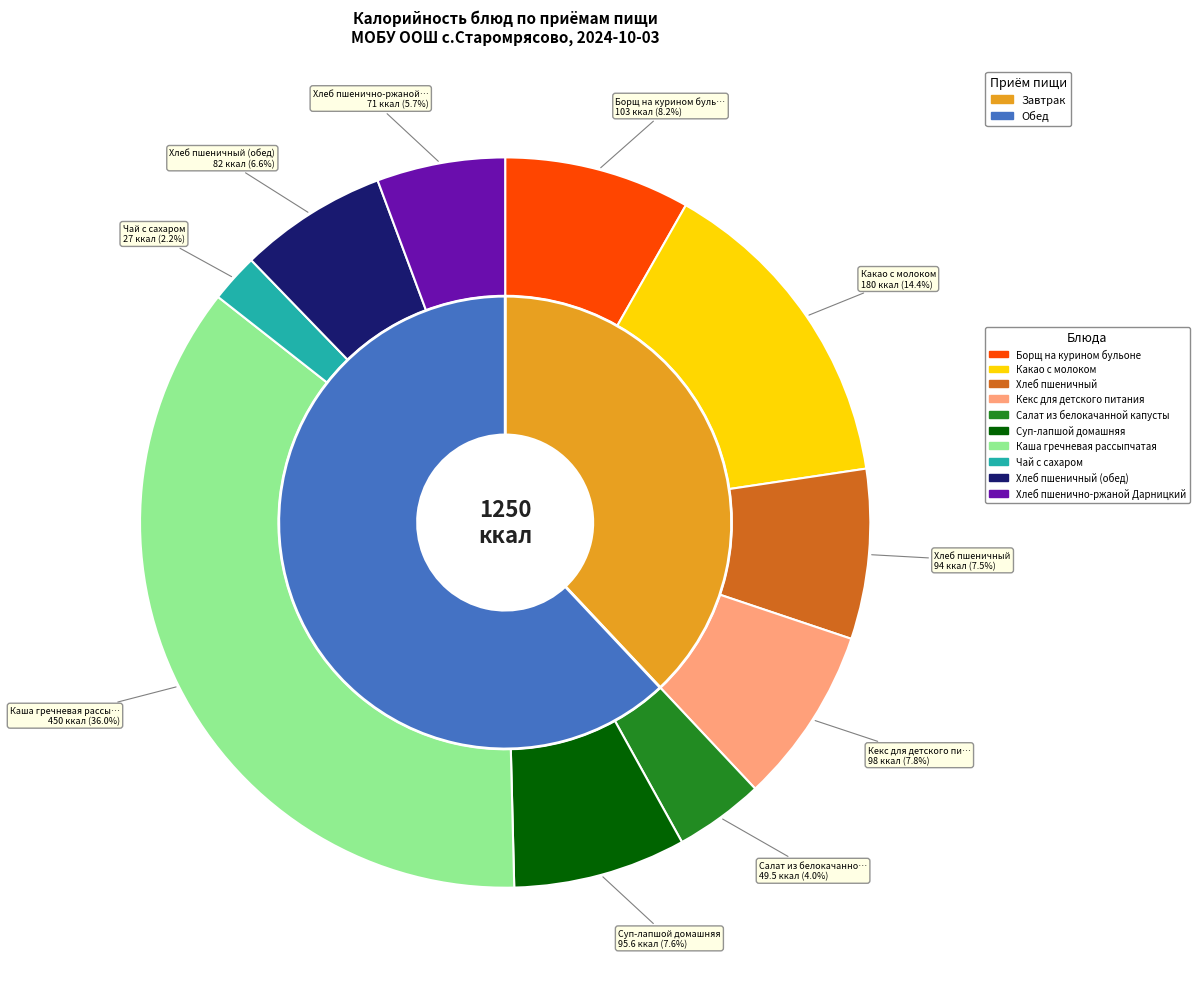

Does Хлеб пшенично-ржаной Дарницкий represent more than half of the total?

No